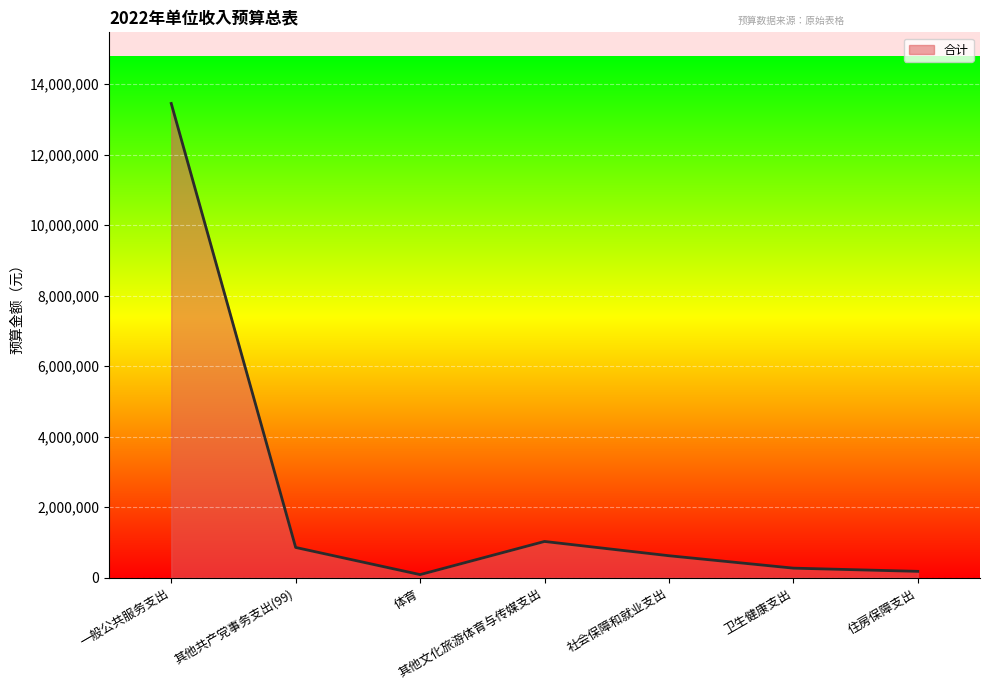

True or false: the data has more than 1 interior local peaks.

False